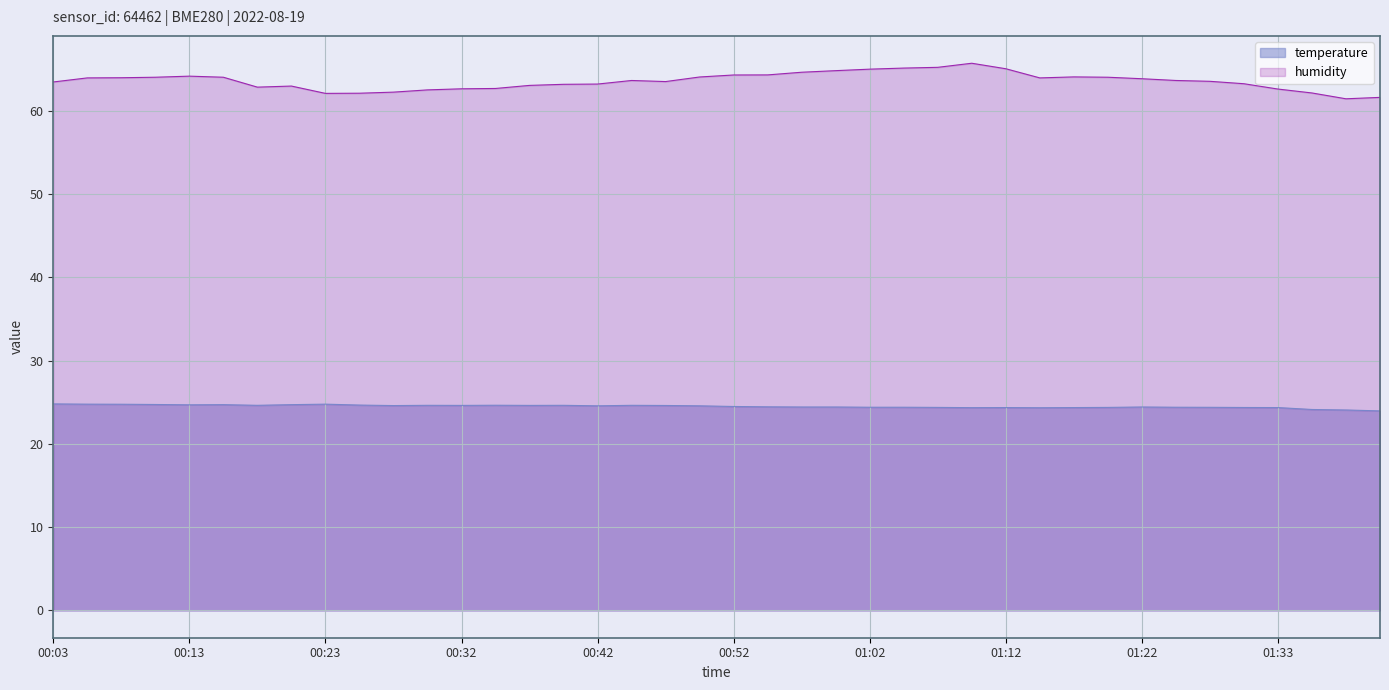

True or false: the data has more than 2 interior local peaks.

True